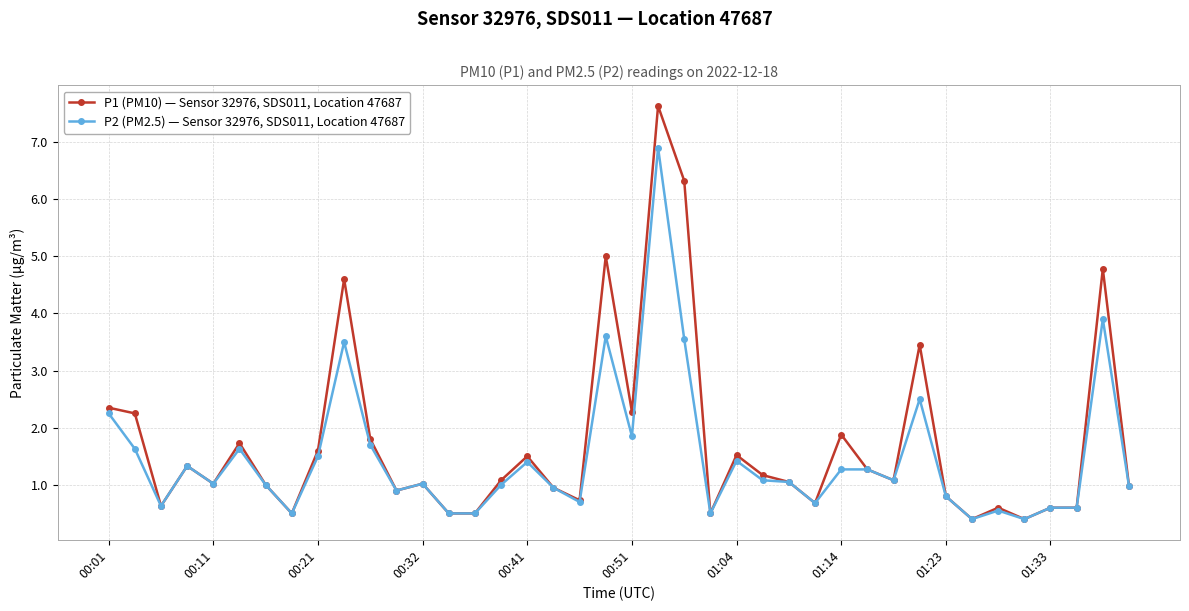

How many categories are shown in the chart?

40